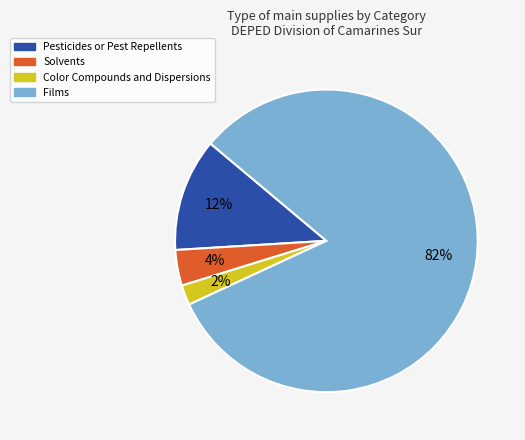

Is there a majority slice in this chart?

Yes